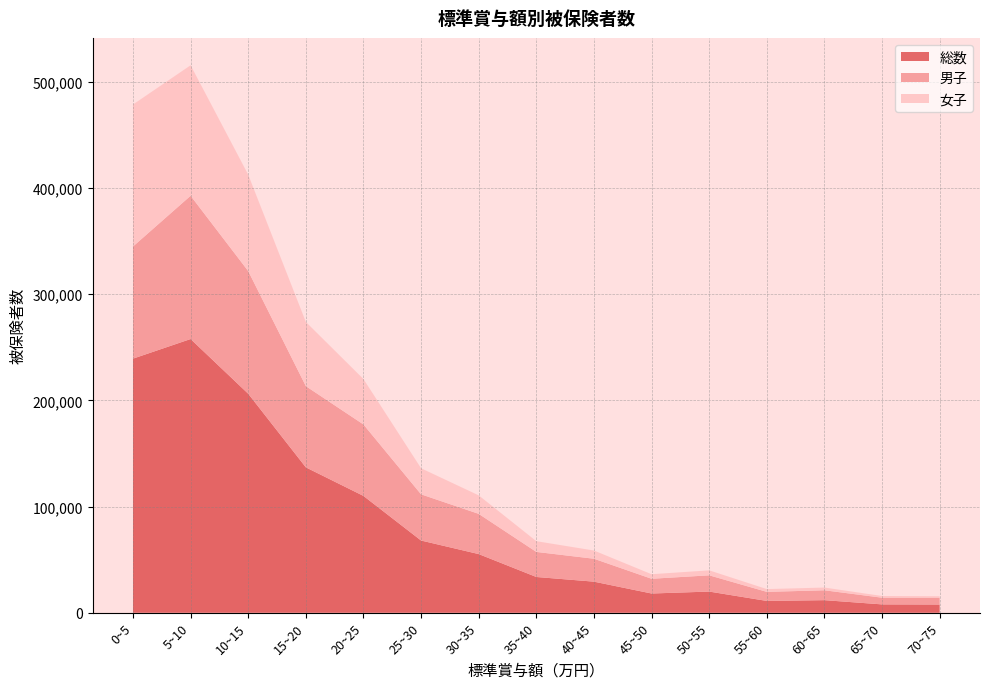

Reading left to right, what are all the values shown in this chart?

総数: 0~5=239250	5~10=257723	10~15=206210	15~20=136910	20~25=110023	25~30=68021	30~35=55273	35~40=33706	40~45=29305	45~50=18149	50~55=19977	55~60=11155	60~65=11880	65~70=7902	70~75=7779
男子: 0~5=105569	5~10=134871	10~15=115461	15~20=76458	20~25=67244	25~30=43483	30~35=37839	35~40=23593	40~45=21570	45~50=13867	50~55=15279	55~60=8525	60~65=9297	65~70=6284	70~75=6406
女子: 0~5=133681	5~10=122852	10~15=90749	15~20=60452	20~25=42779	25~30=24538	30~35=17434	35~40=10113	40~45=7735	45~50=4282	50~55=4698	55~60=2630	60~65=2583	65~70=1618	70~75=1373